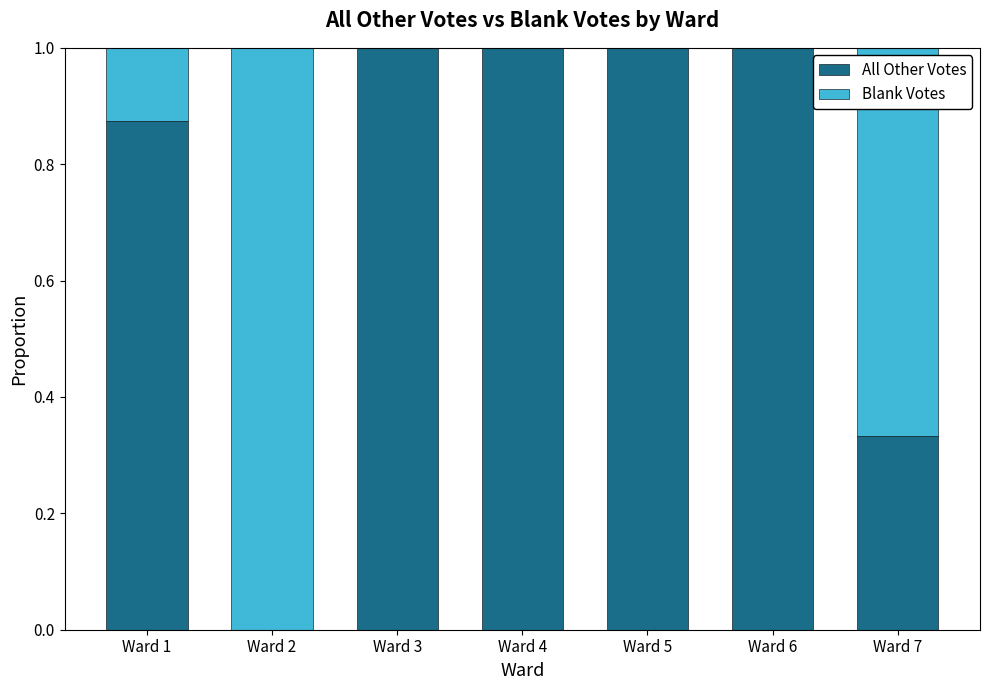

What is the sum of all All Other Votes values?

5.2